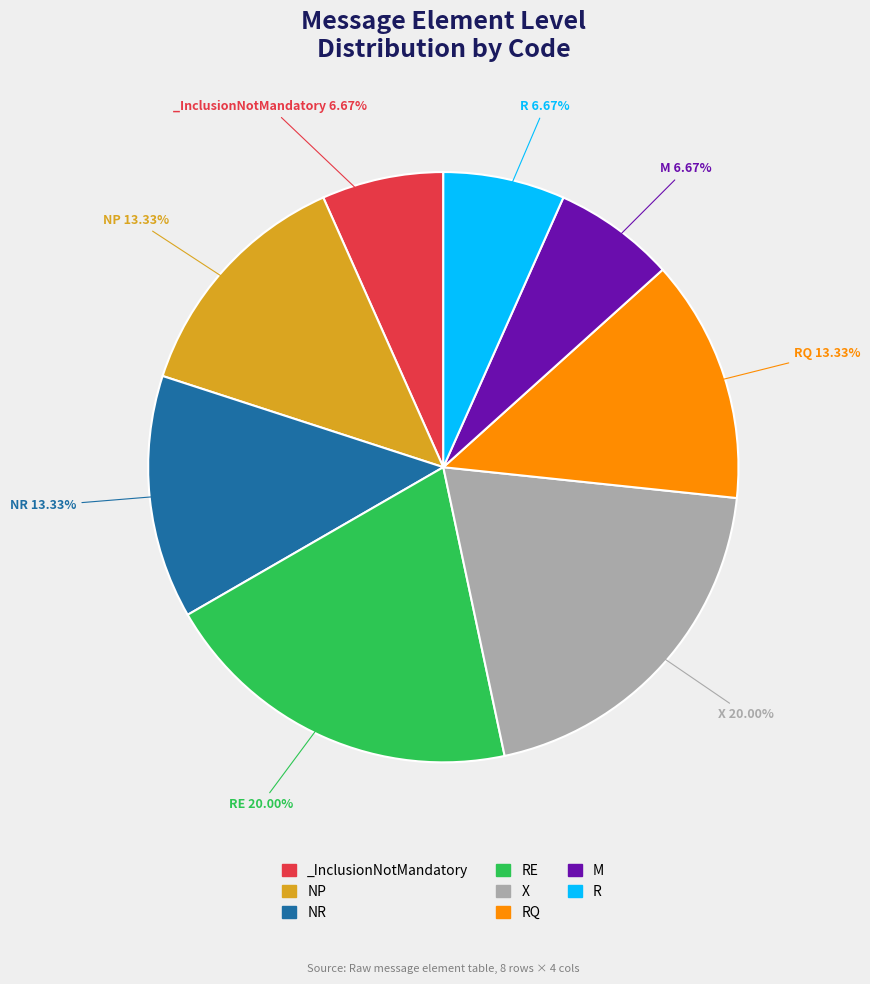

Which has a higher value, M or RE?

RE